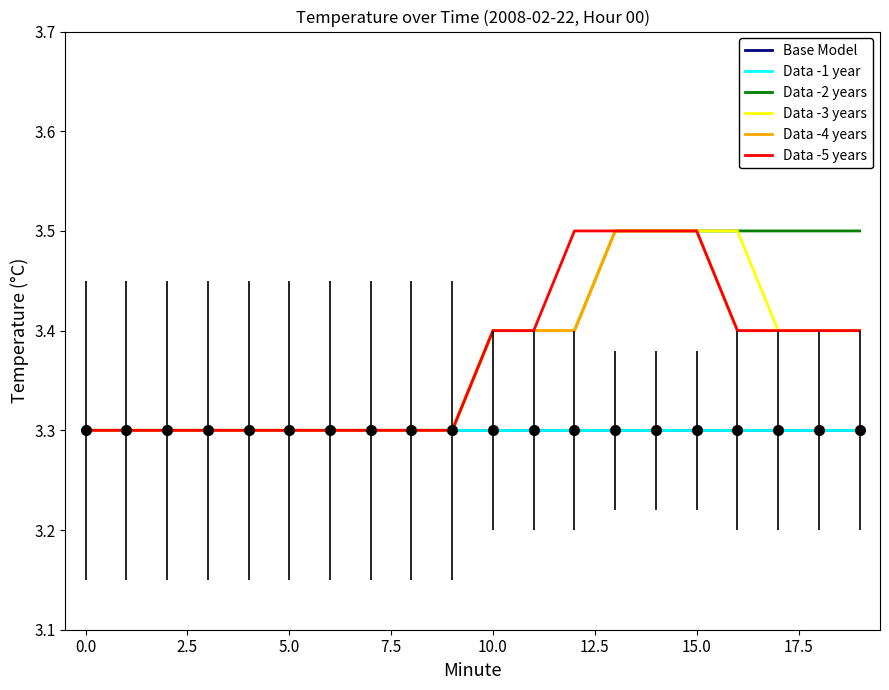

Is this an area chart (filled region under the line)?

No